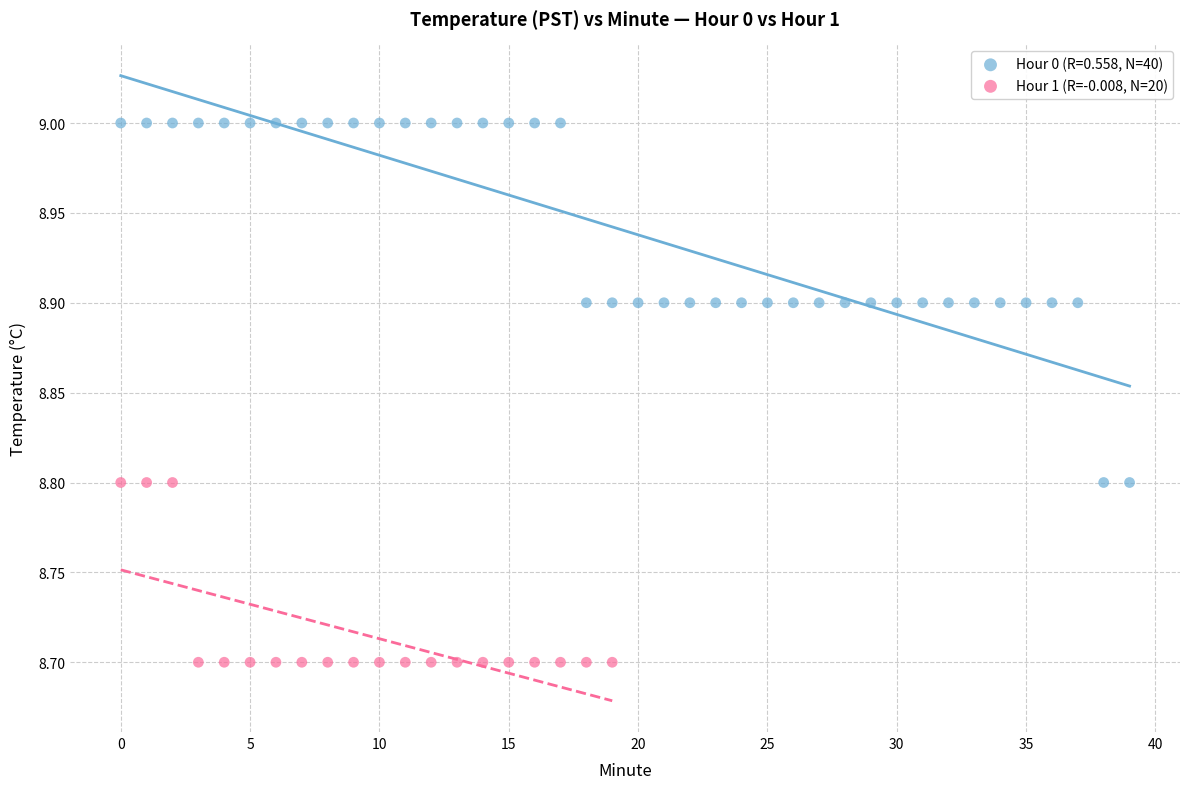

Which series has the largest Y range (max minus min)?

Hour 0 (R=0.558, N=40)